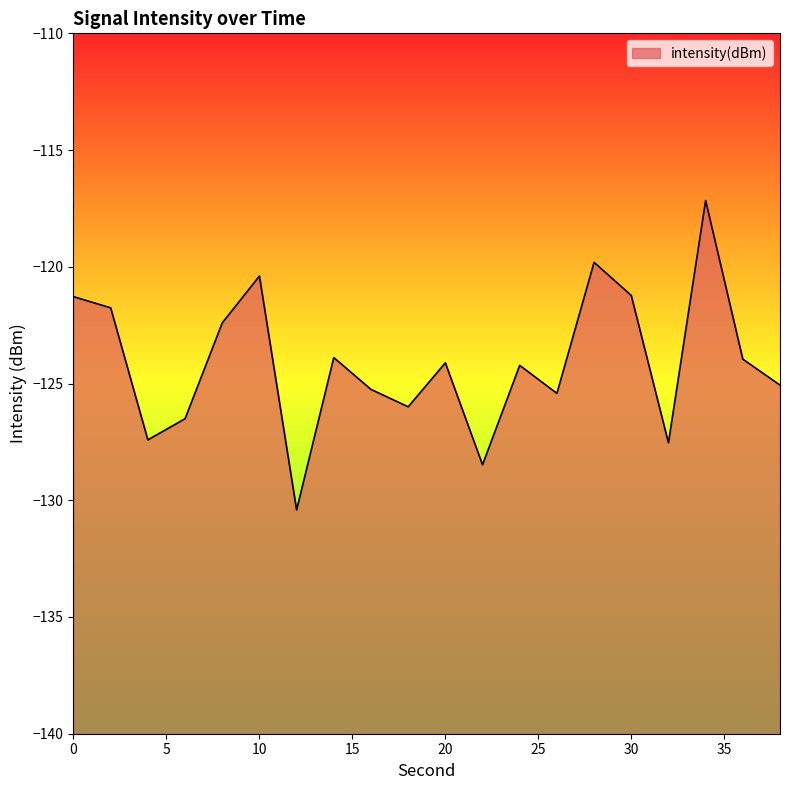

How many lines are shown in the chart?

1